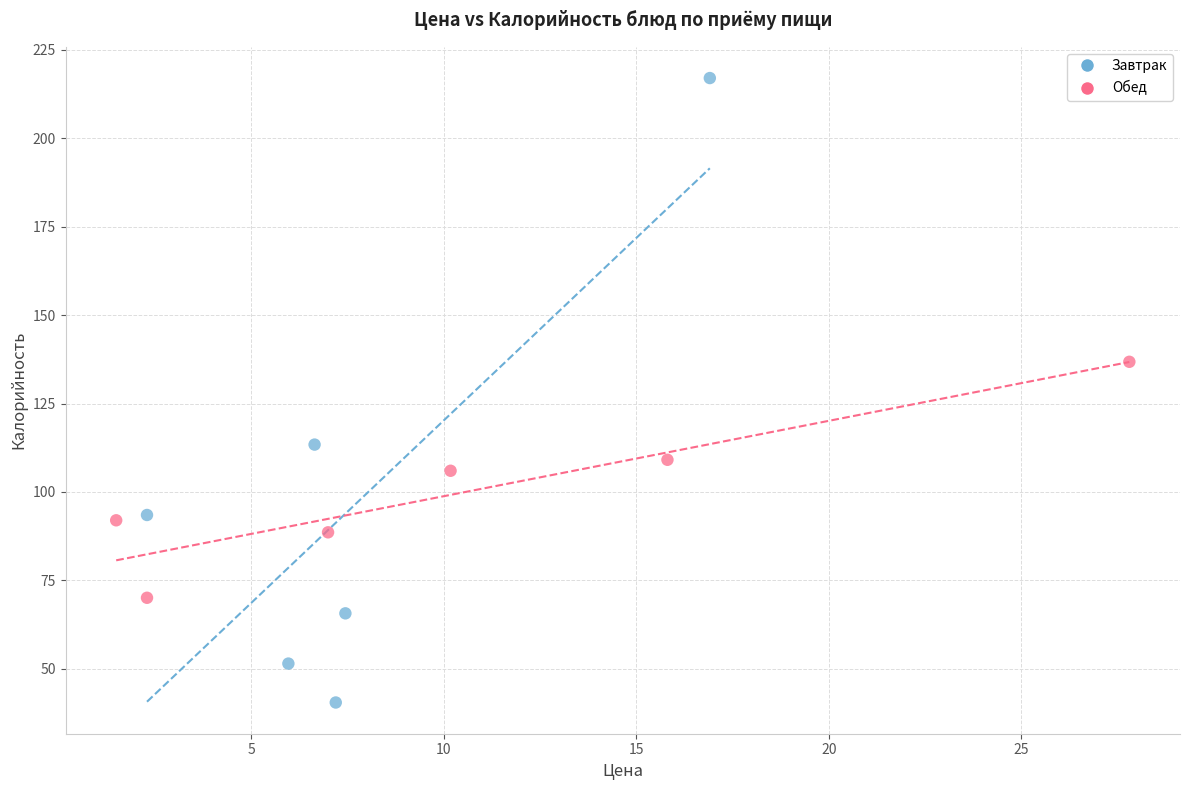

Which series reaches the maximum Y coordinate?

Завтрак